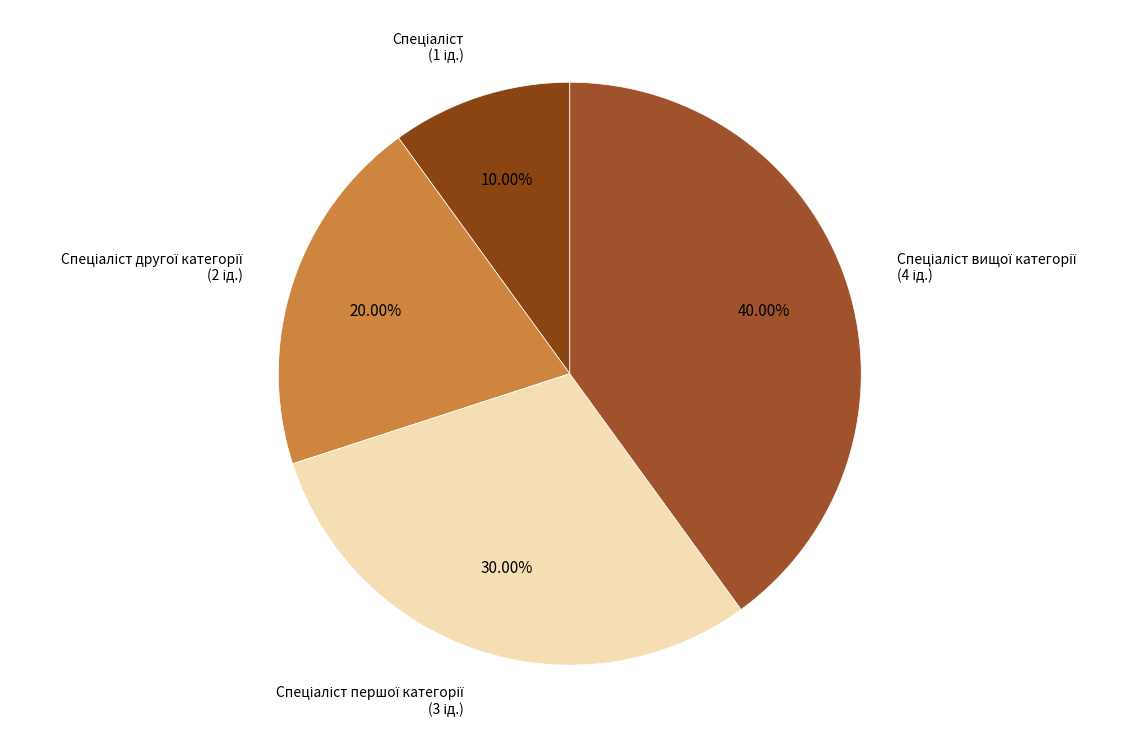

Is there a majority slice in this chart?

No